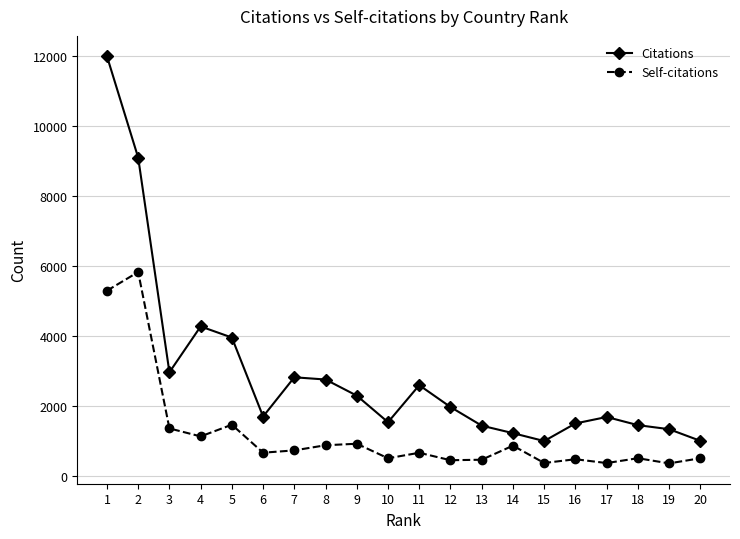

What are all the series names shown in the legend?

Citations, Self-citations